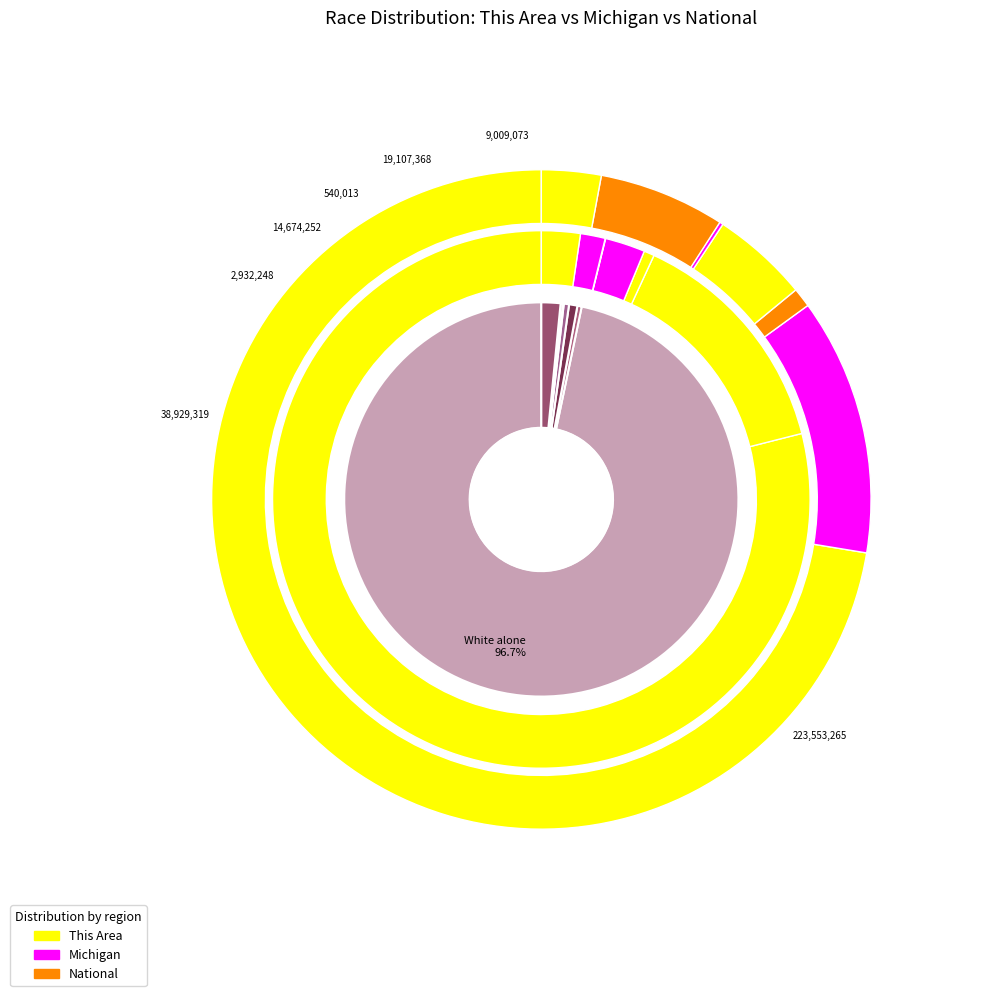

Do Two or More Races and Native Hawaiian and Other Pacific together represent more than half of the pie?

No